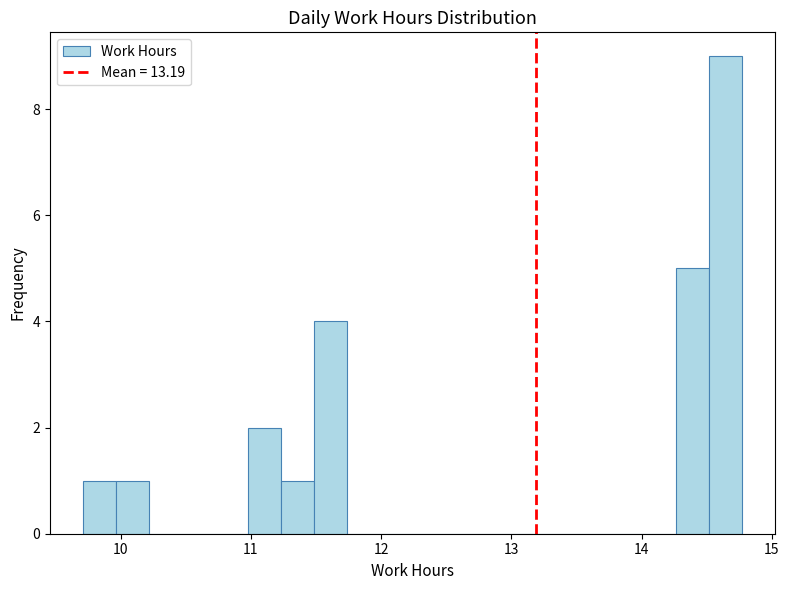

Around what value on the x-axis is the tallest bar? Give the approximate position of its centre, as read against the axis.

14.6